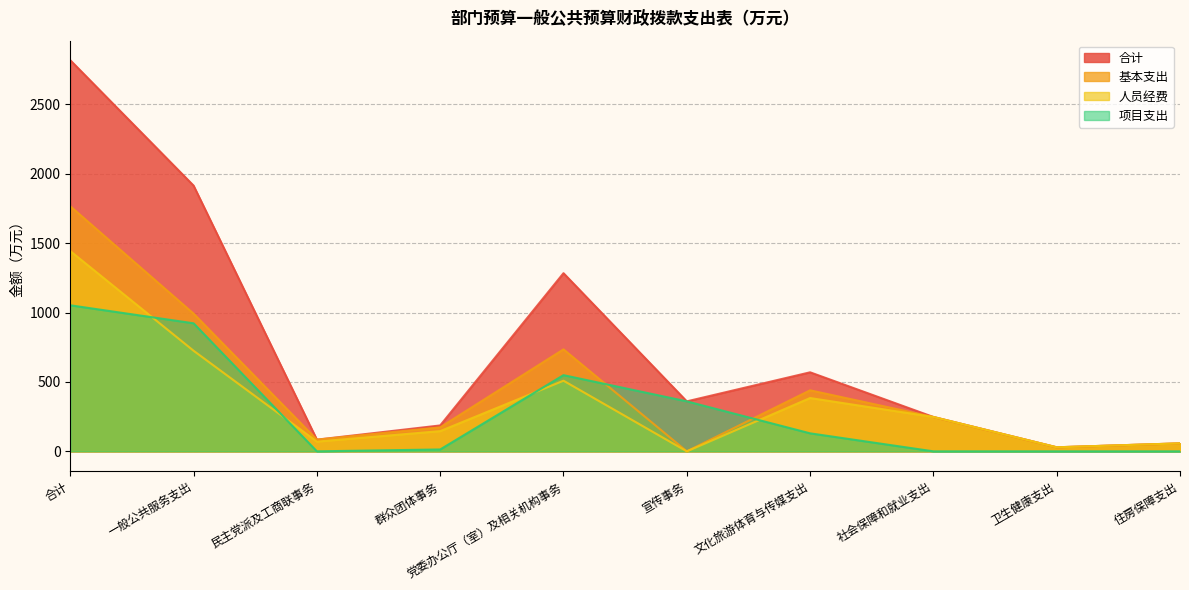

How many distinct data groups are displayed?

4